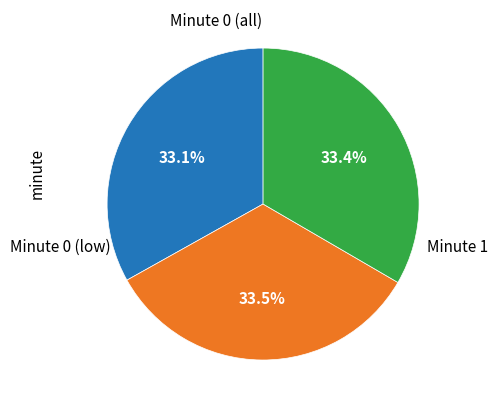

Does any single category account for the majority?

No